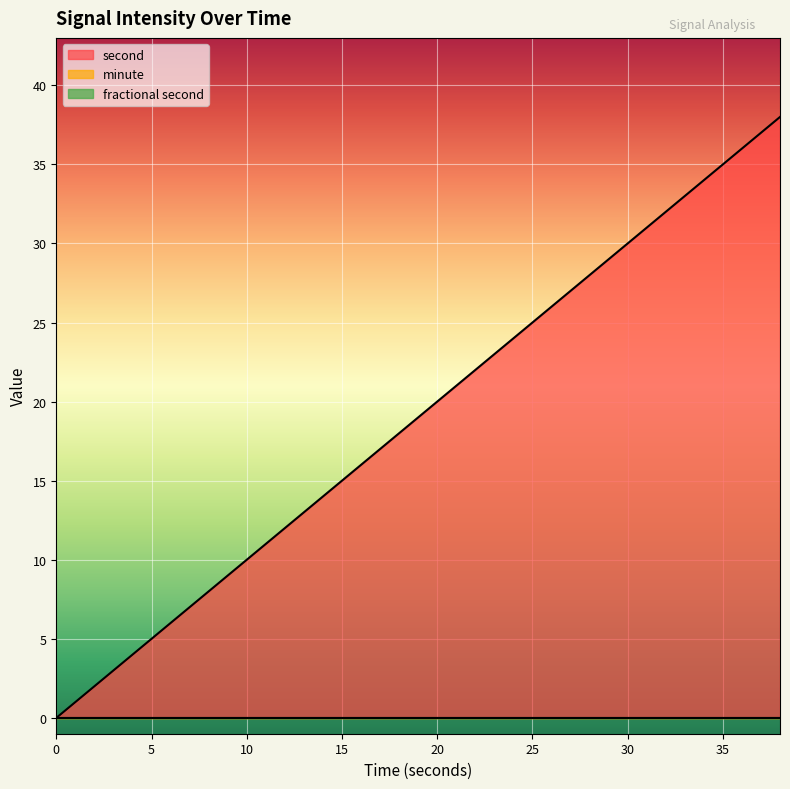

Which series changed the most between 18 and 32?

second